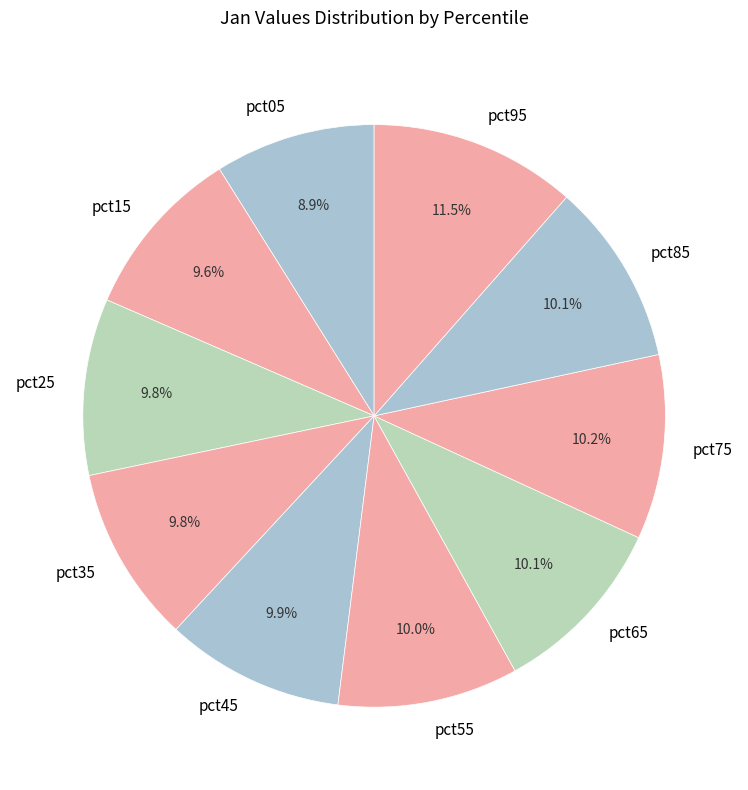

What is the total percentage of pct65 and pct95?

21.6%